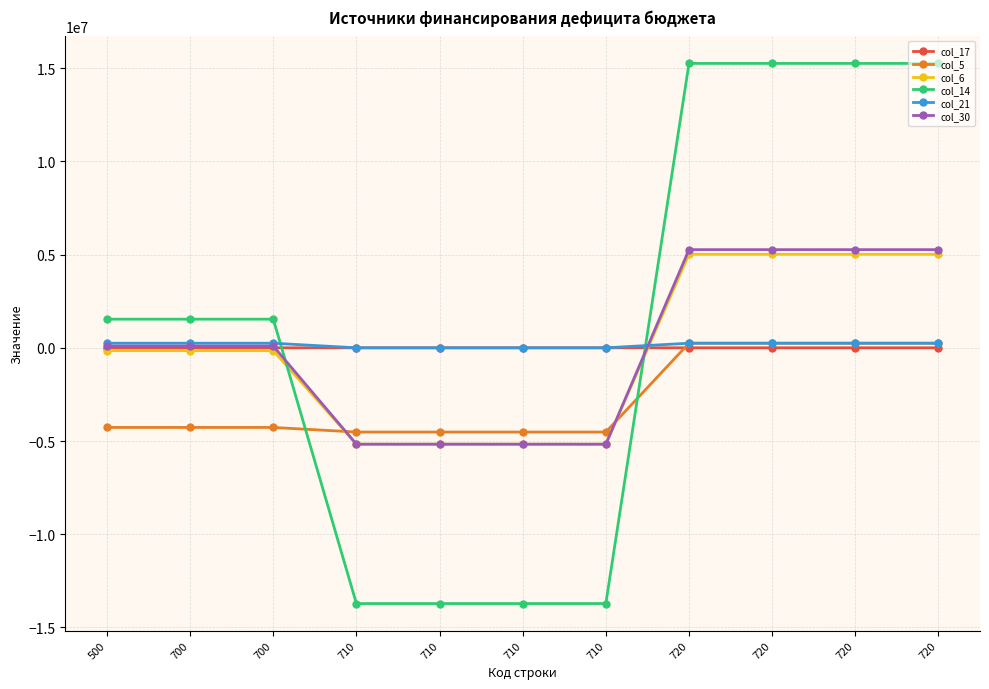

At which category is the sum across all series the highest?

720